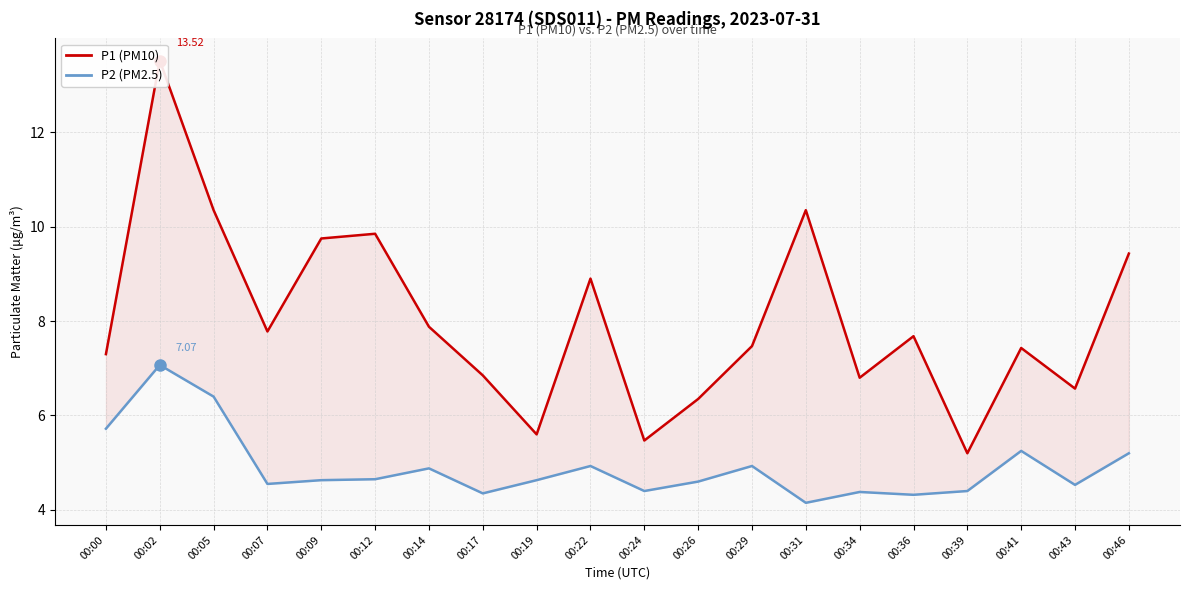

Is the value of P2 (PM2.5) at 00:02 greater than the value of P1 (PM10) at 00:43?

Yes